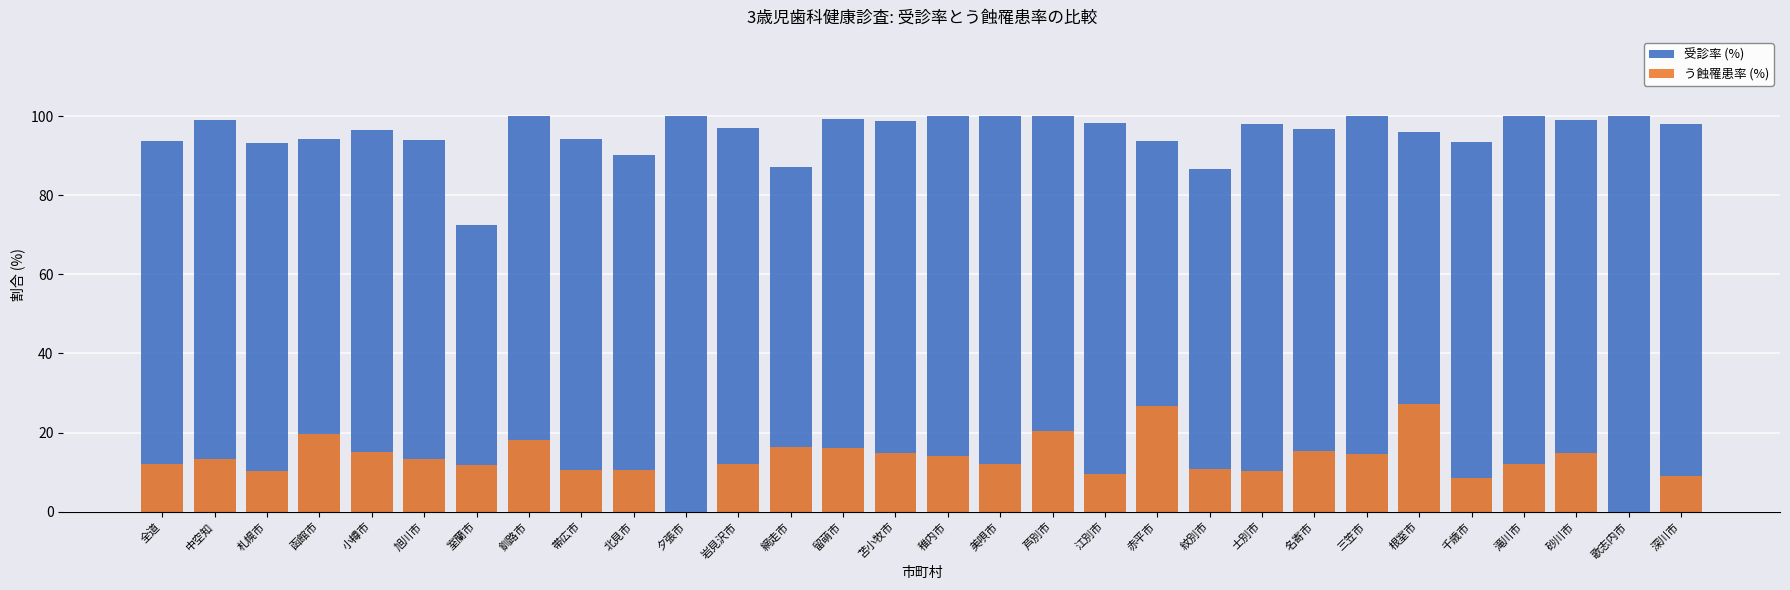

What is the spread (max minus min) of values at 三笠市?

85.4